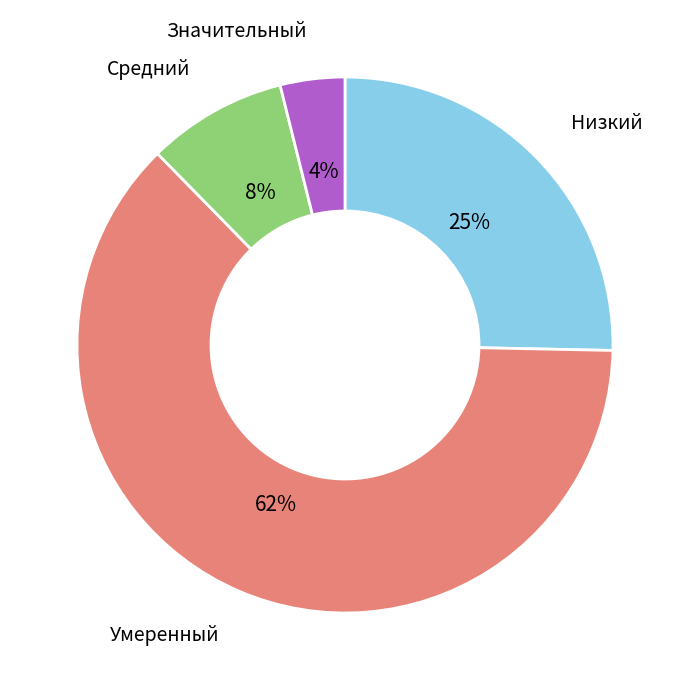

How many segments does this pie chart have?

4